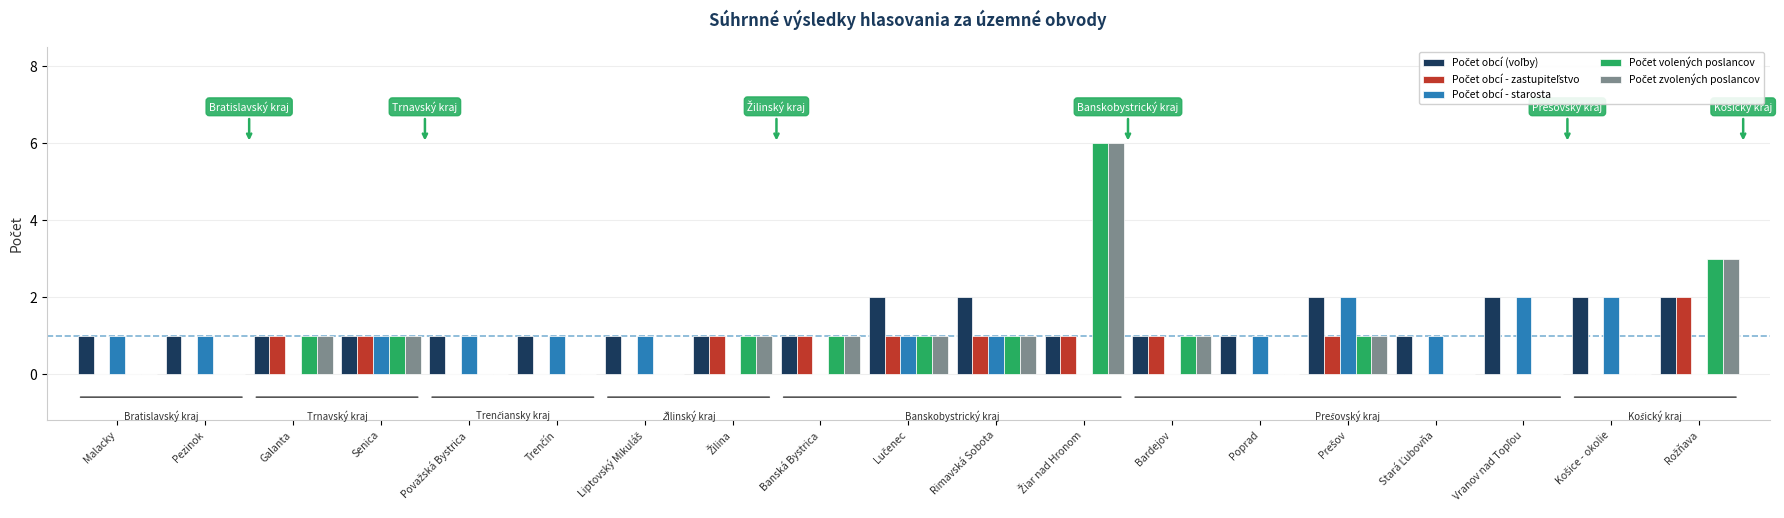

What is the greatest value displayed?

6